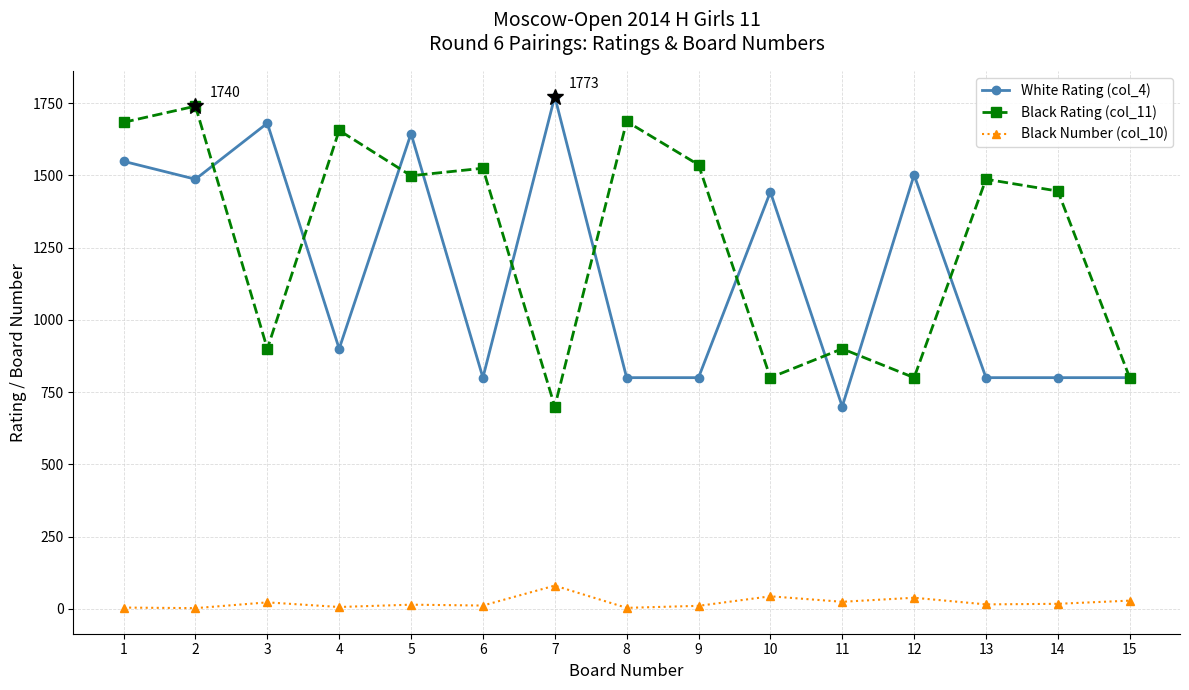

What is the sum of all Black Rating (col_11) values?

19161